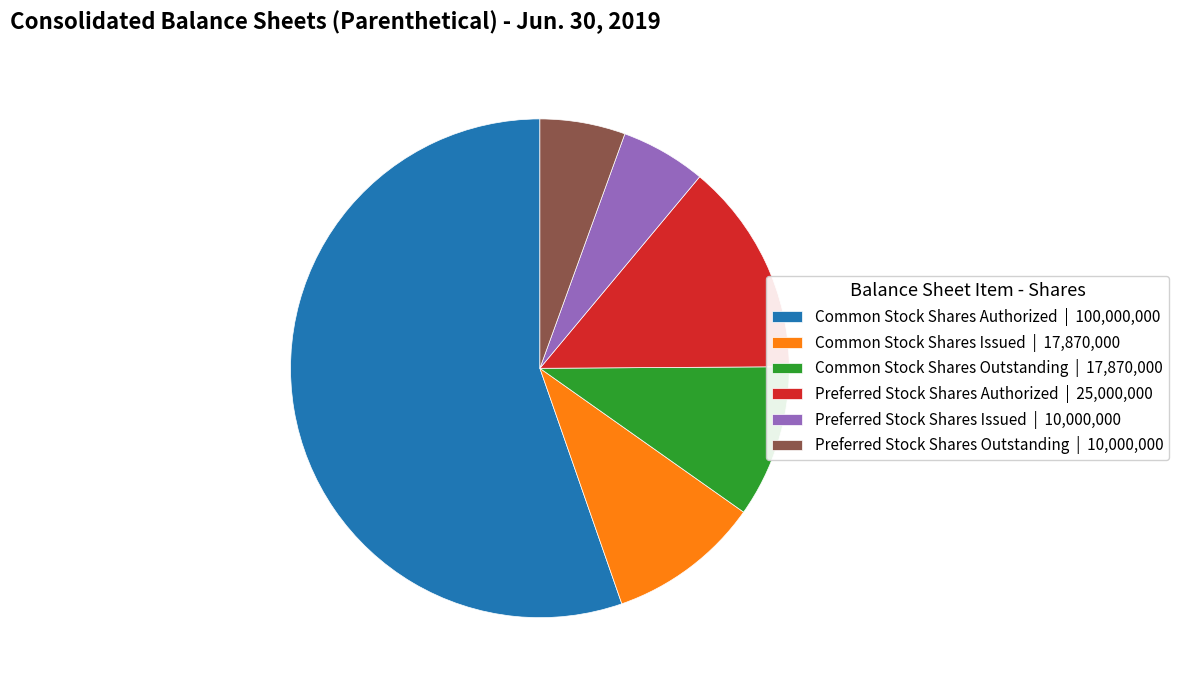

Is the sum of Common Stock Shares Outstanding | 17,870,000 and Preferred Stock Shares Outstanding | 10,000,000 greater than half?

No